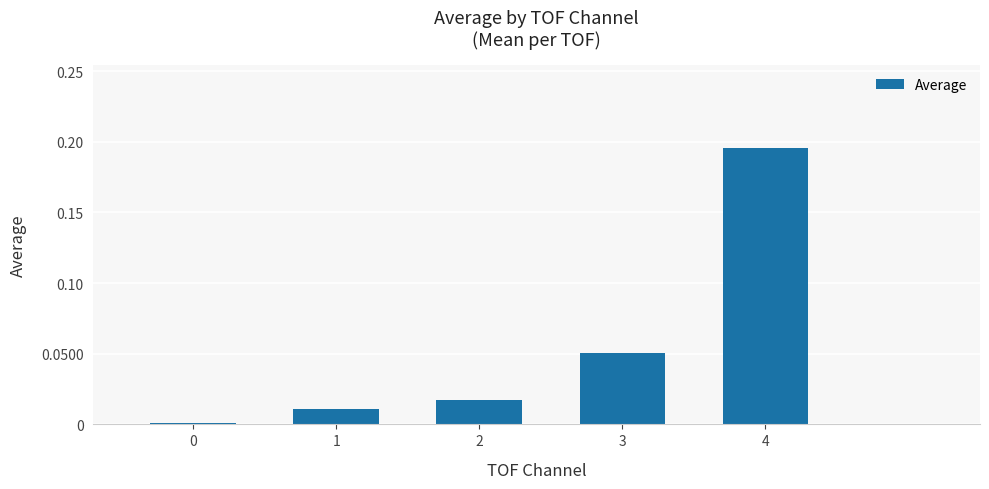

Which category has the highest value across all series?

4